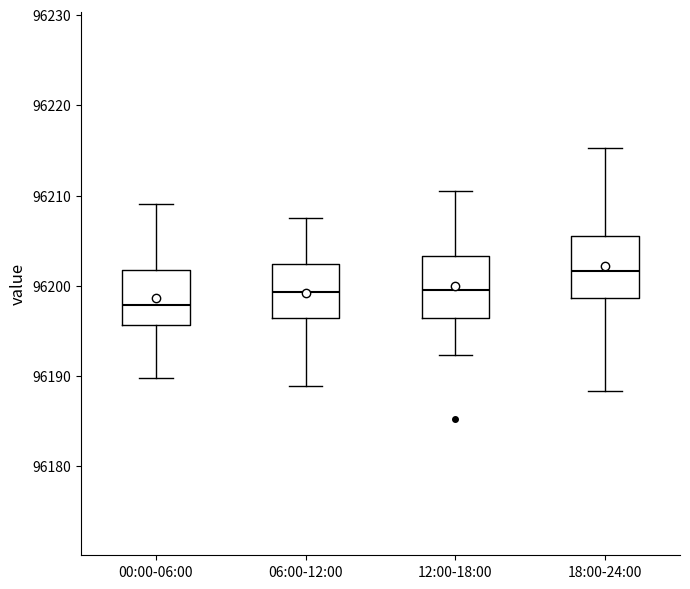

Reading left to right, read every box against the y-axis: the position of its median line, the range the box covers, and the ends of its whiskers. The values are not printed on the chart, so give them approximately, as read against the axis.

00:00-06:00: median 96198, box 96196 to 96202, whiskers 96190 to 96209
06:00-12:00: median 96199, box 96196 to 96202, whiskers 96189 to 96208
12:00-18:00: median 96200, box 96196 to 96203, whiskers 96192 to 96211
18:00-24:00: median 96202, box 96199 to 96206, whiskers 96188 to 96215